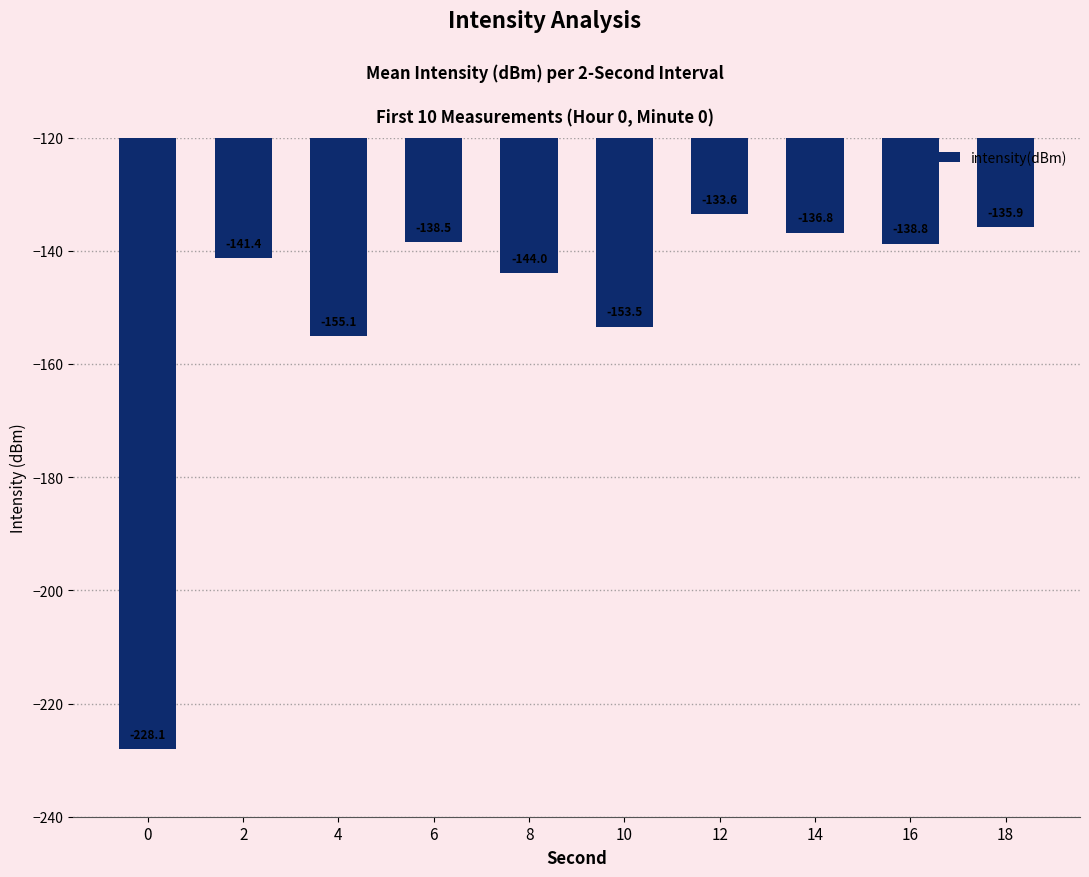

What value does the data have at 8?

-144.0